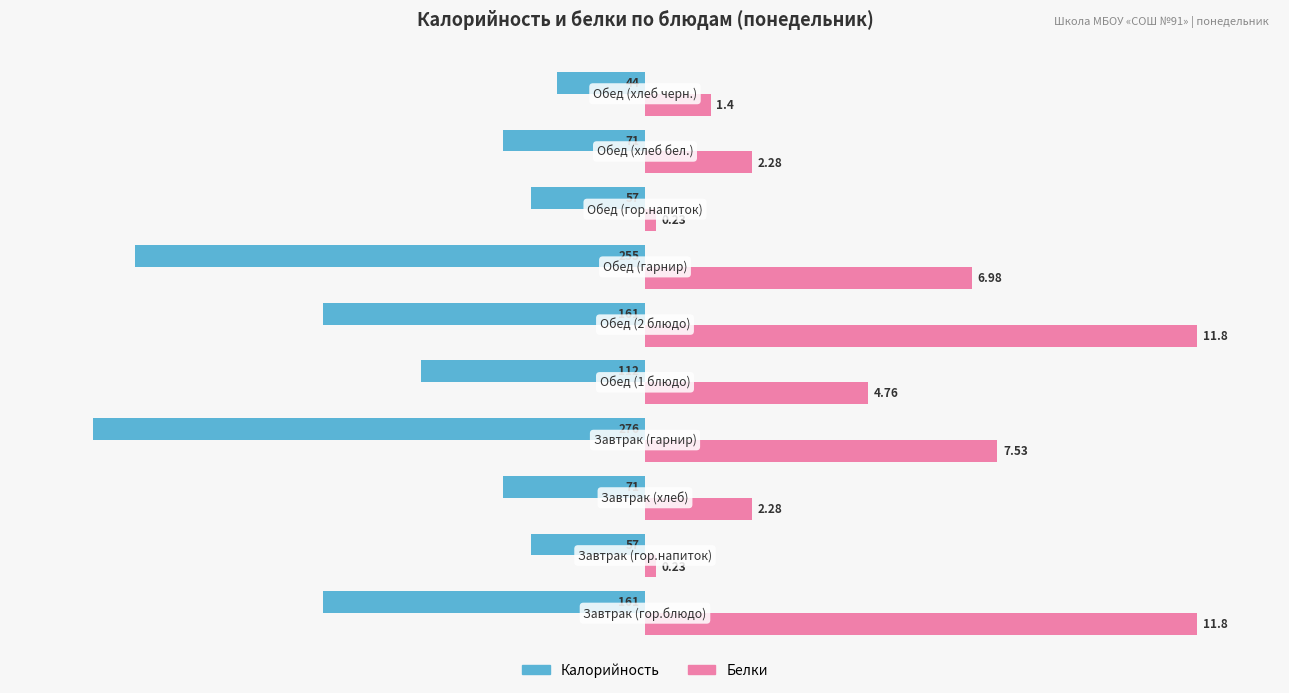

What are all the series names shown in the legend?

Калорийность, Белки